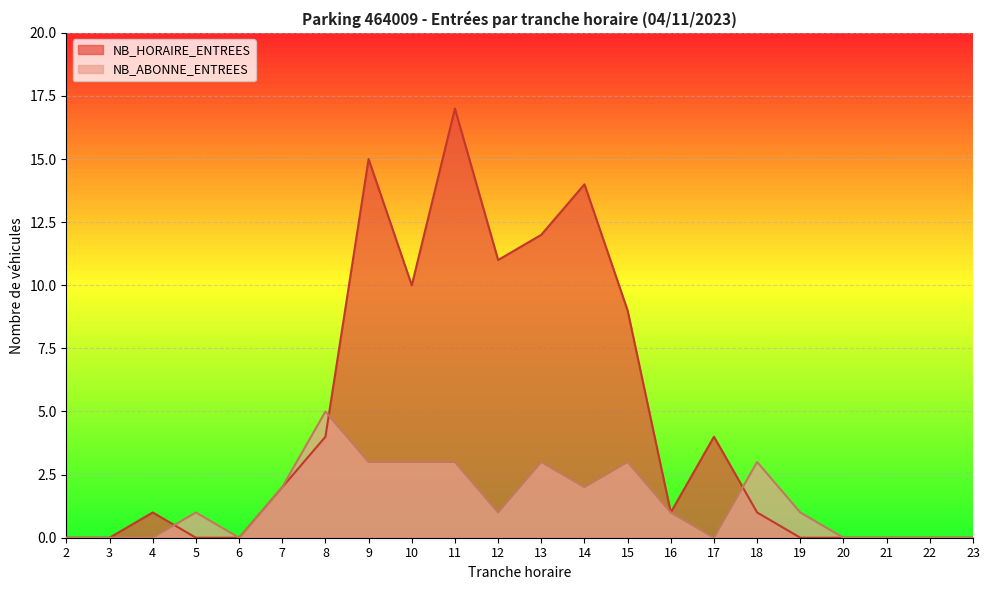

What is the difference between the second highest and second lowest values in the NB_ABONNE_ENTREES series?

3